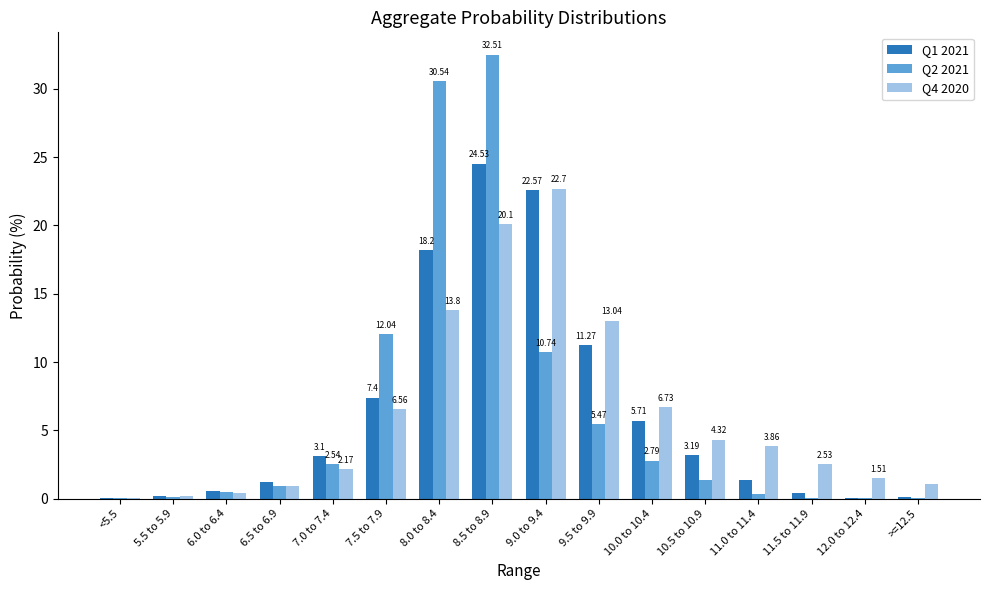

At which label is Q1 2021 closest to 12?

9.5 to 9.9